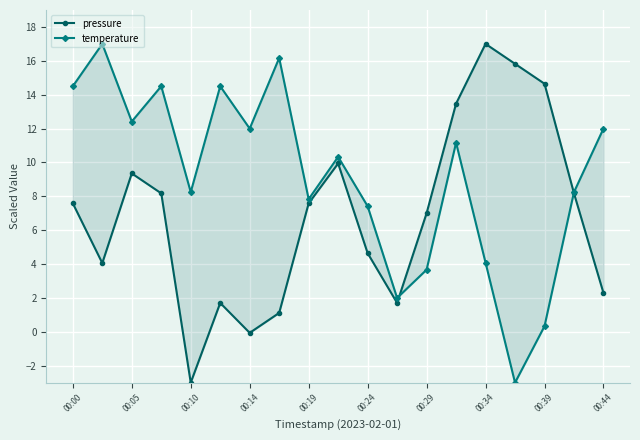

Where does the pressure series first go above 7?

00:00